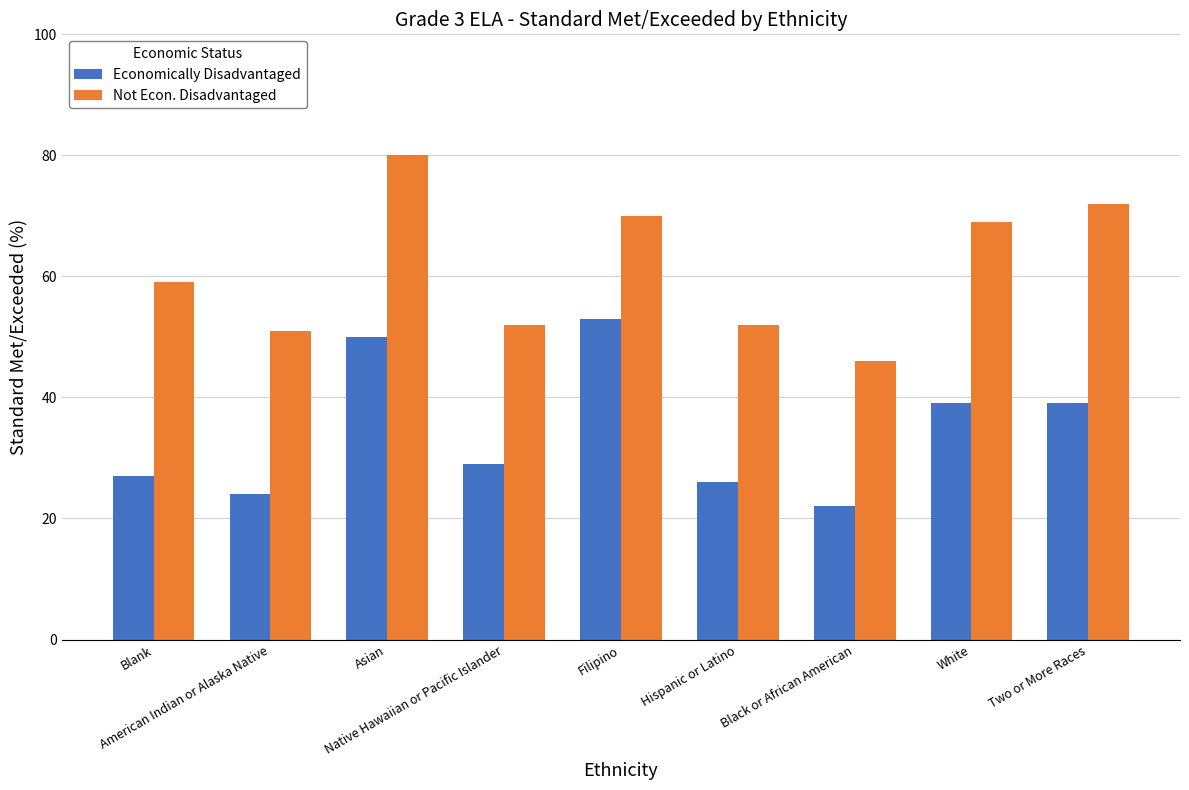

The value of Economically Disadvantaged at White is 39. True or false?

True